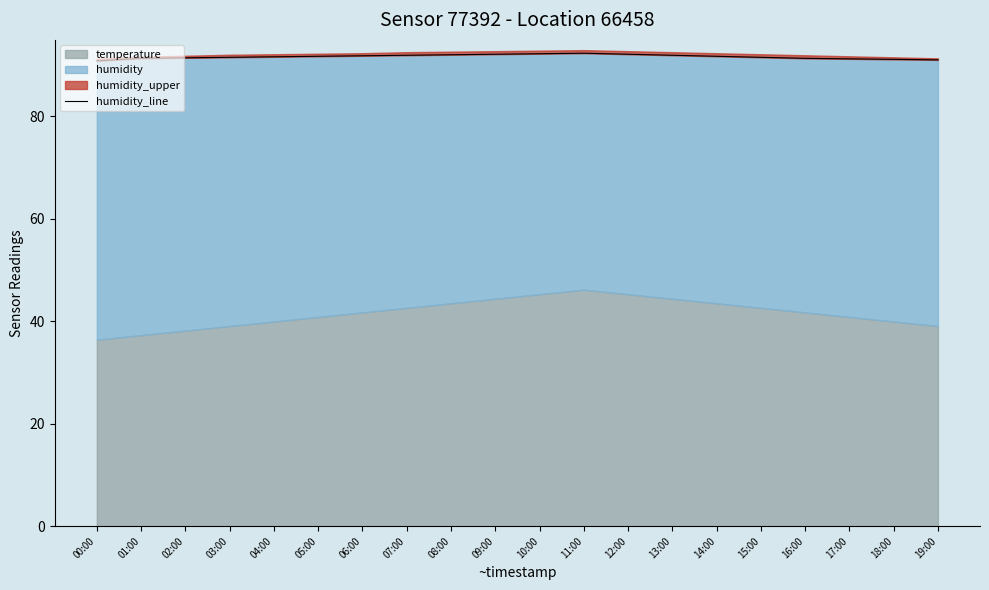

Rank the categories by value from lowest to highest.

00:00, 19:00, 18:00, 17:00, 01:00, 16:00, 02:00, 03:00, 15:00, 04:00, 05:00, 14:00, 06:00, 07:00, 13:00, 08:00, 09:00, 12:00, 10:00, 11:00